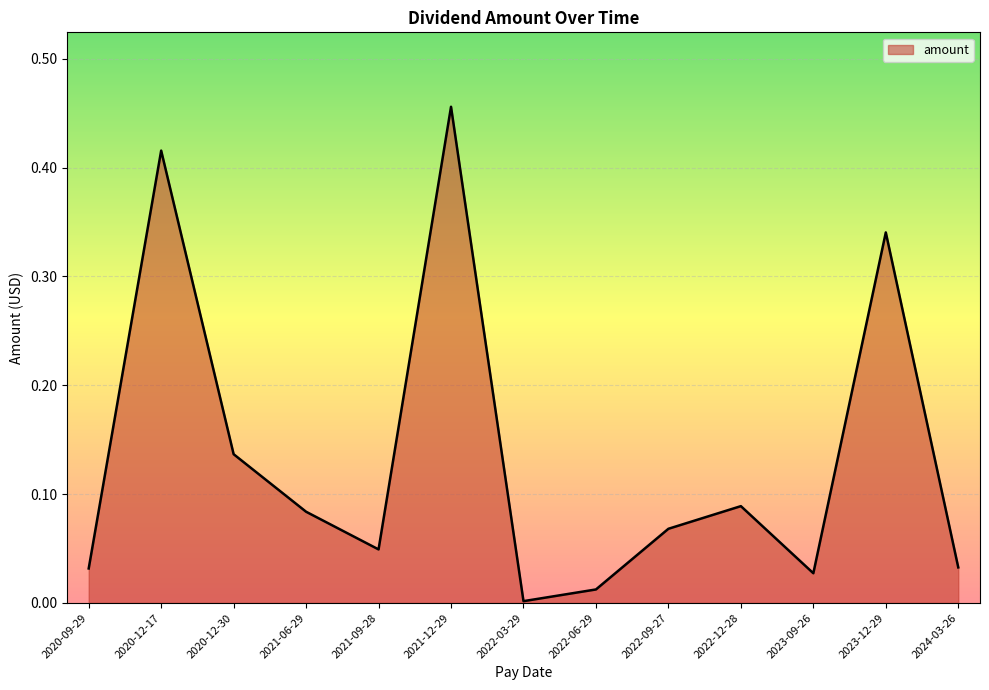

The value at 2020-12-17 is 0.2. True or false?

False